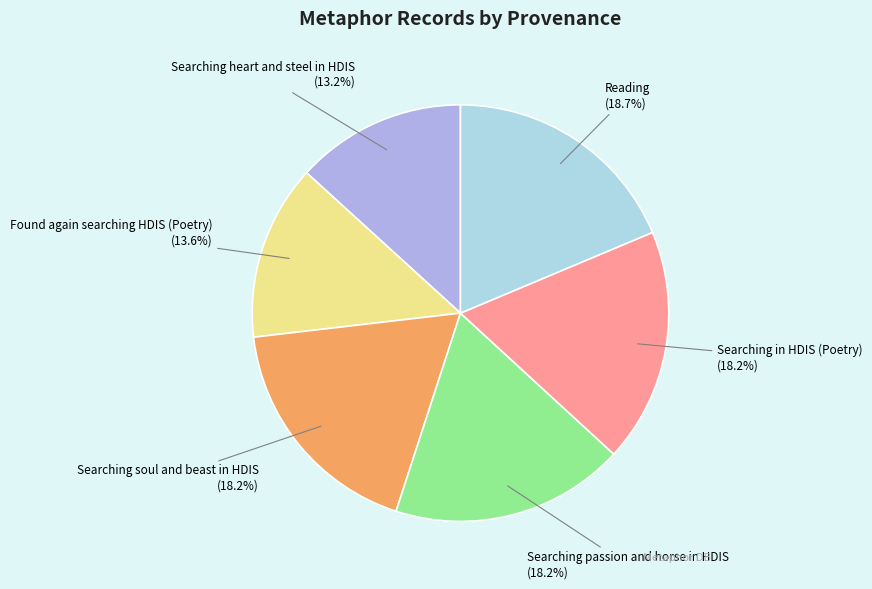

To the nearest percent, what percentage of the pie is Searching passion and horse in HDIS?

18%